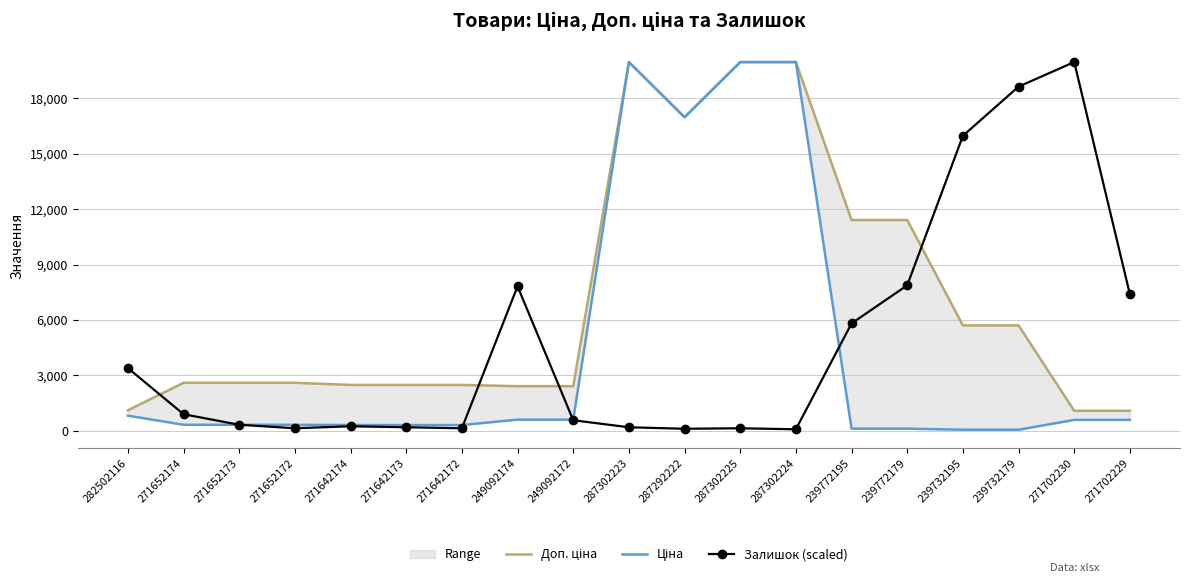

Between 271642173 and 239772179, which is larger?

239772179